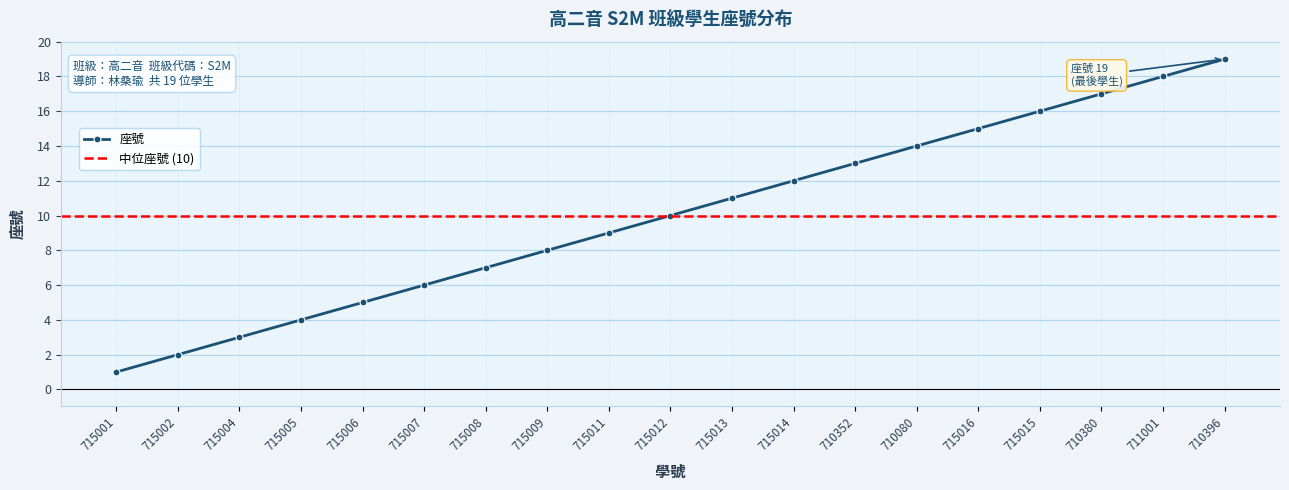

True or false: there are more than 2 points higher than both neighbors.

False